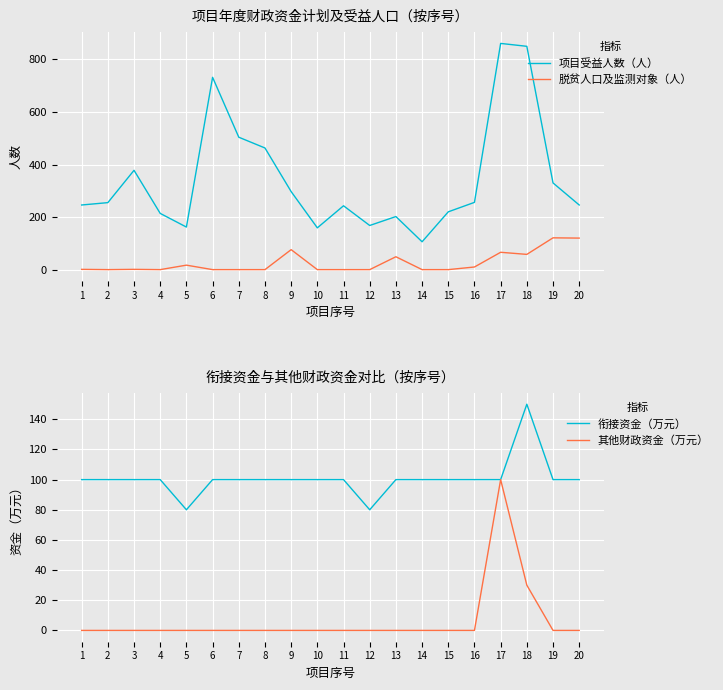

At 9, list the series in order from smallest to largest.

其他财政资金（万元）, 脱贫人口及监测对象（人）, 衔接资金（万元）, 项目受益人数（人）